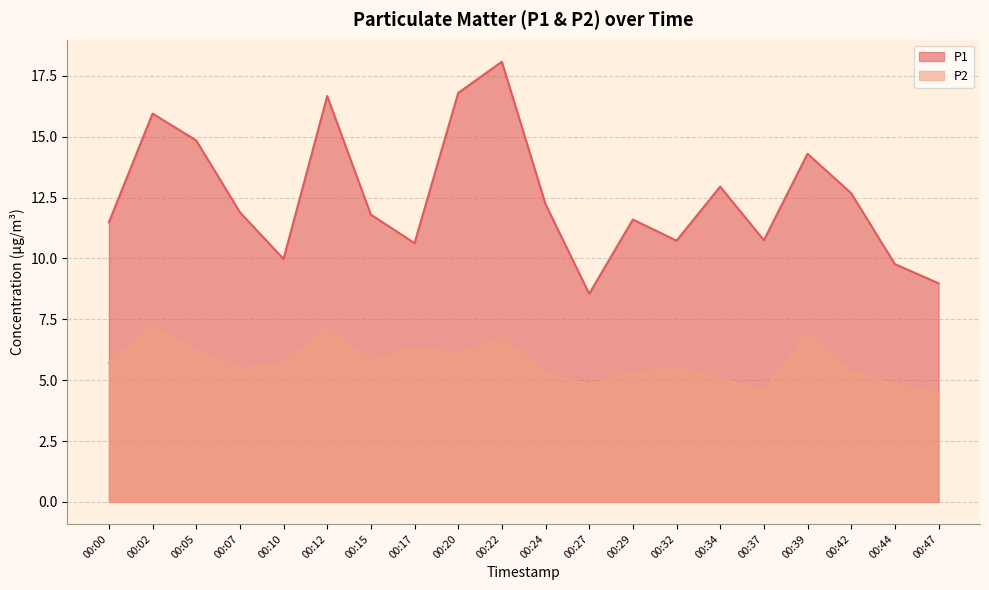

At how many categories does at least one series exceed 11?

13